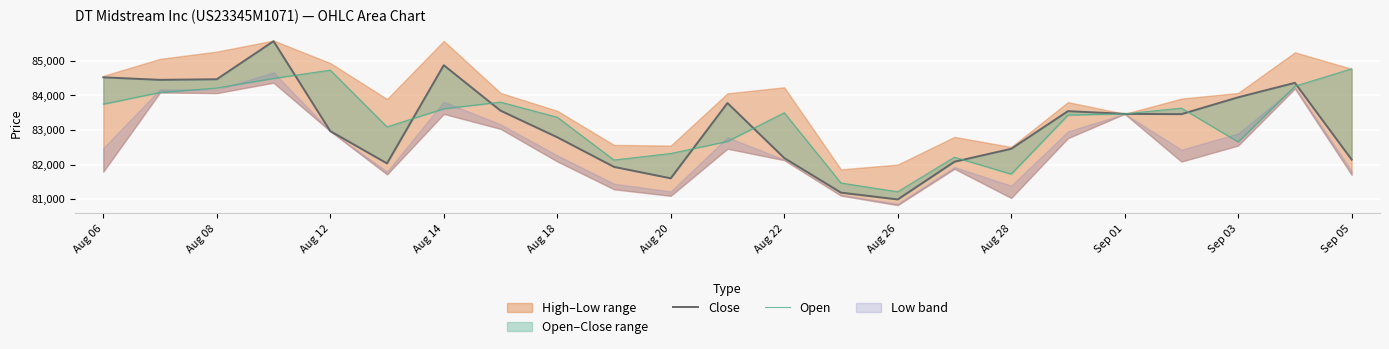

Which series has the widest spread of values?

Close